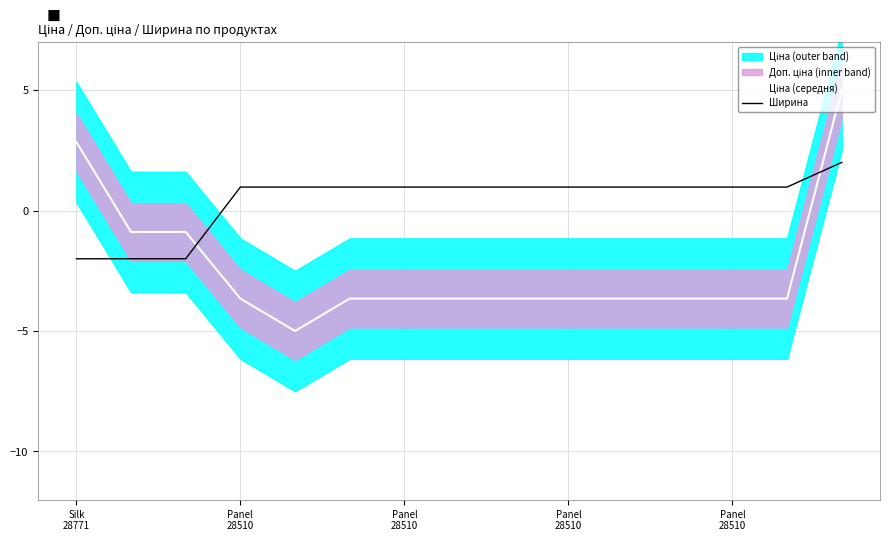

What is the minimum value shown in the chart?

-5.0